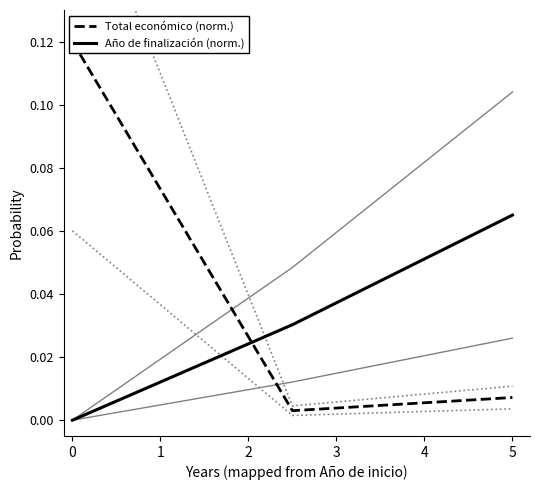

Which category has the highest value in the Año de finalización (norm.) series?

5